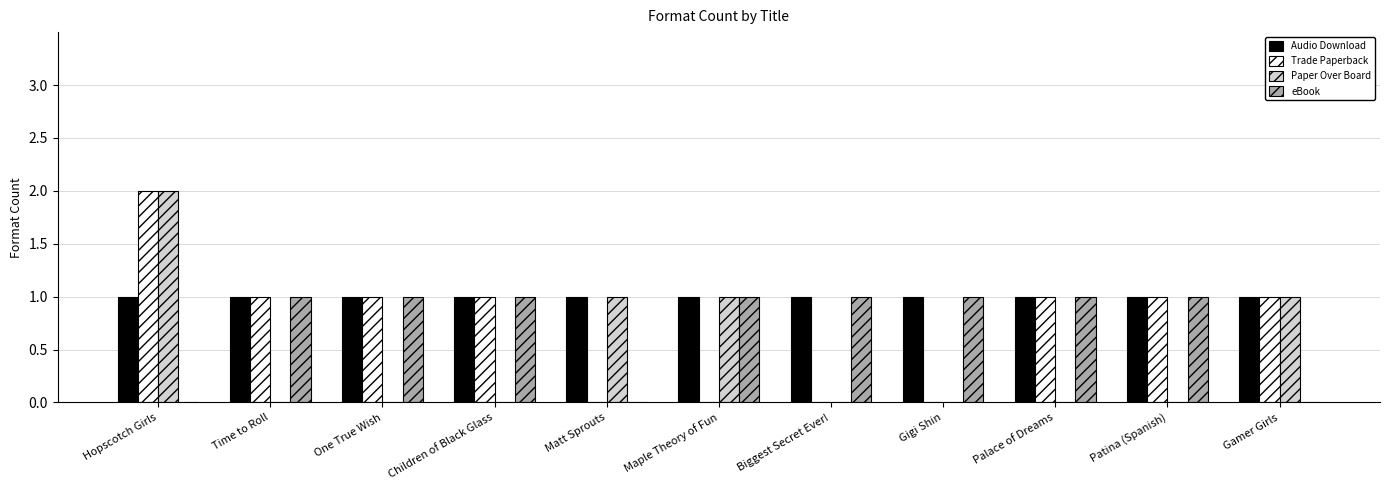

Which series changed the most between Hopscotch Girls and Maple Theory of Fun?

Trade Paperback